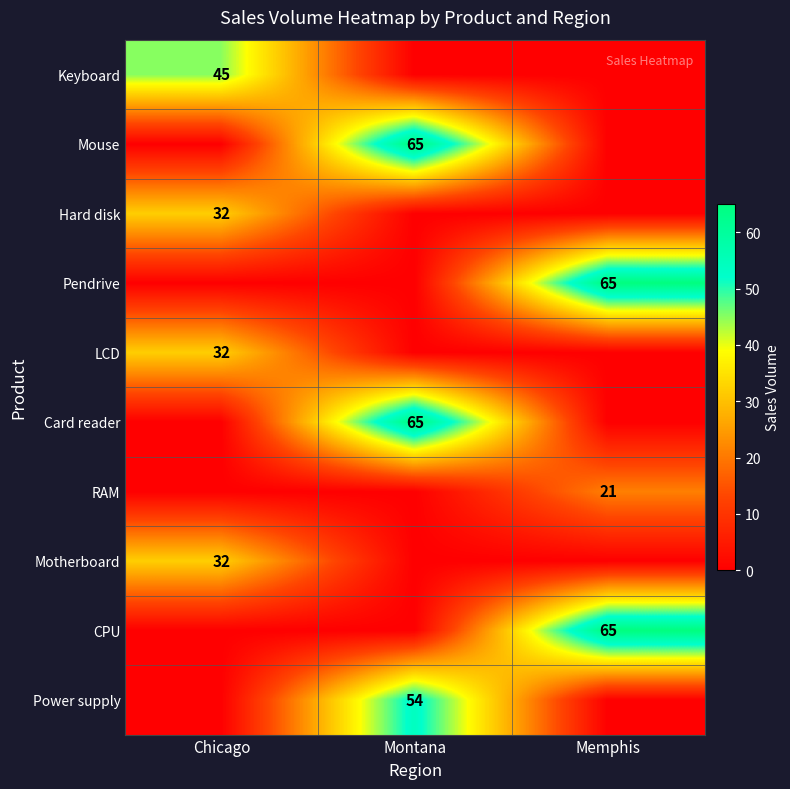

The CPU series shows 65 at Memphis. True or false?

True